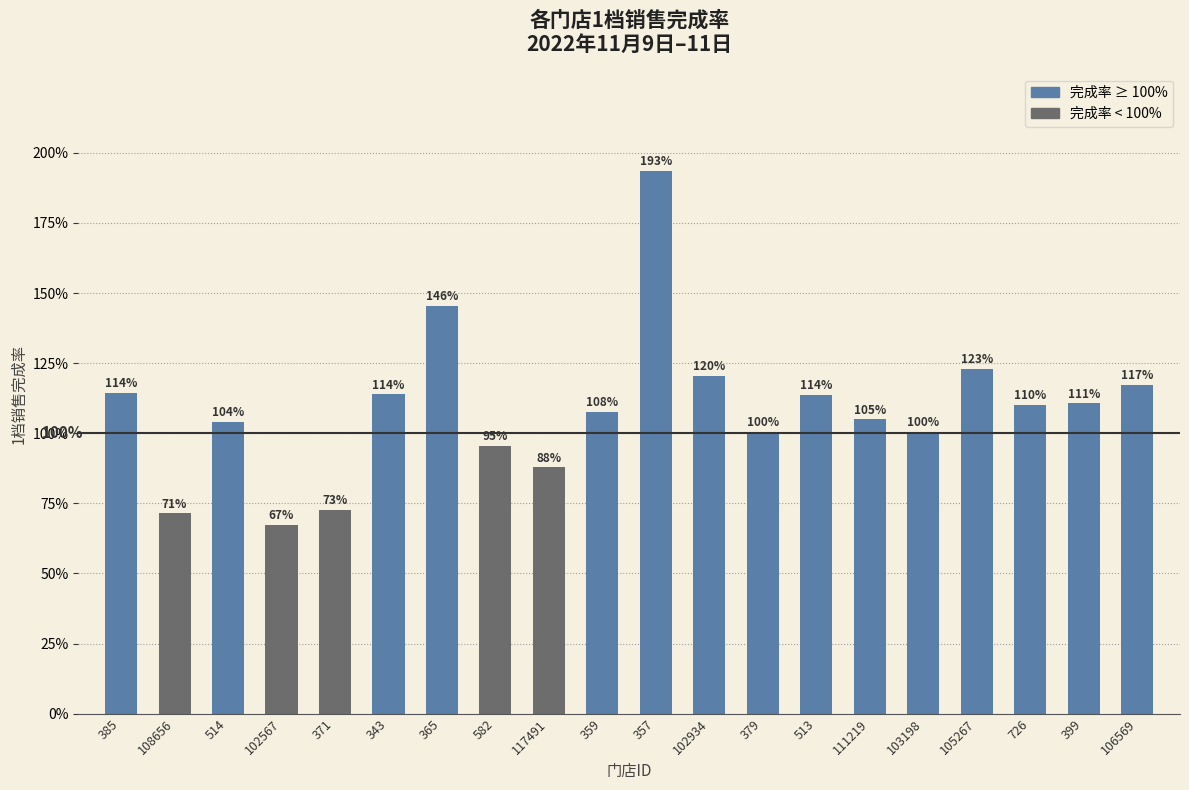

Are the bars horizontal?

No